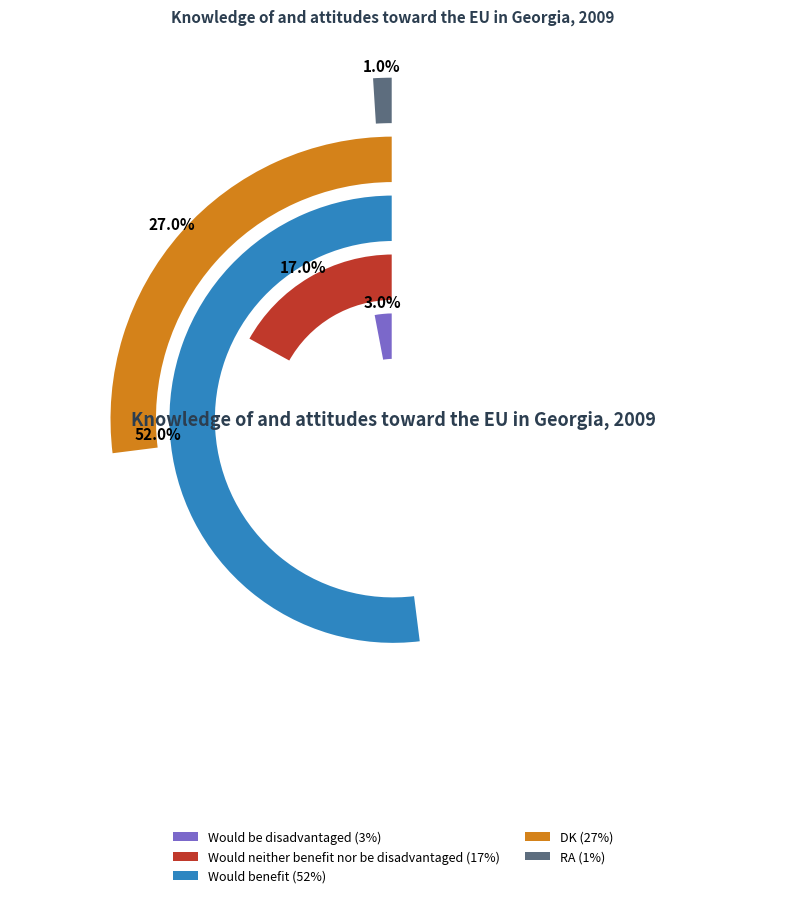

Is it true that Would neither benefit nor be disadvantaged is 17% of the pie?

True